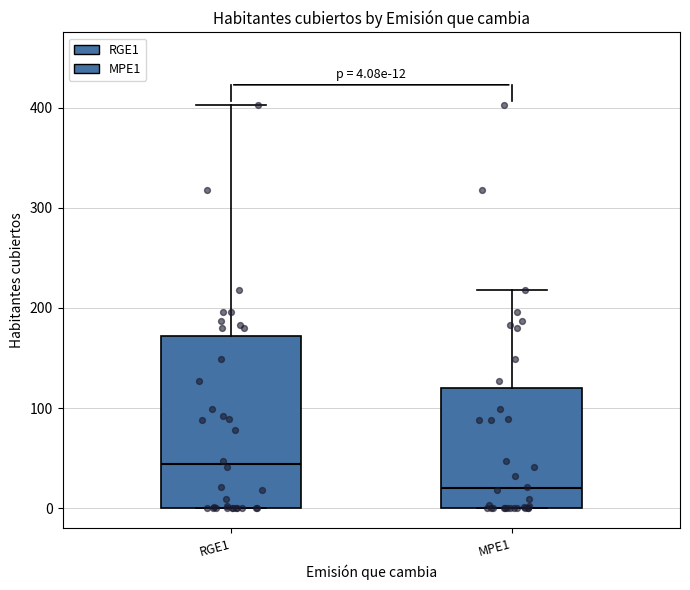

Which box is the tallest, from its lower edge to its upper edge?

RGE1